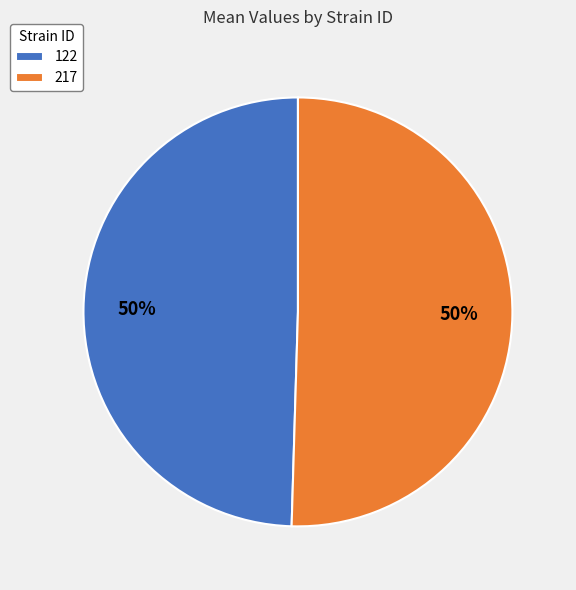

Do 122 and 217 together represent more than half of the pie?

Yes